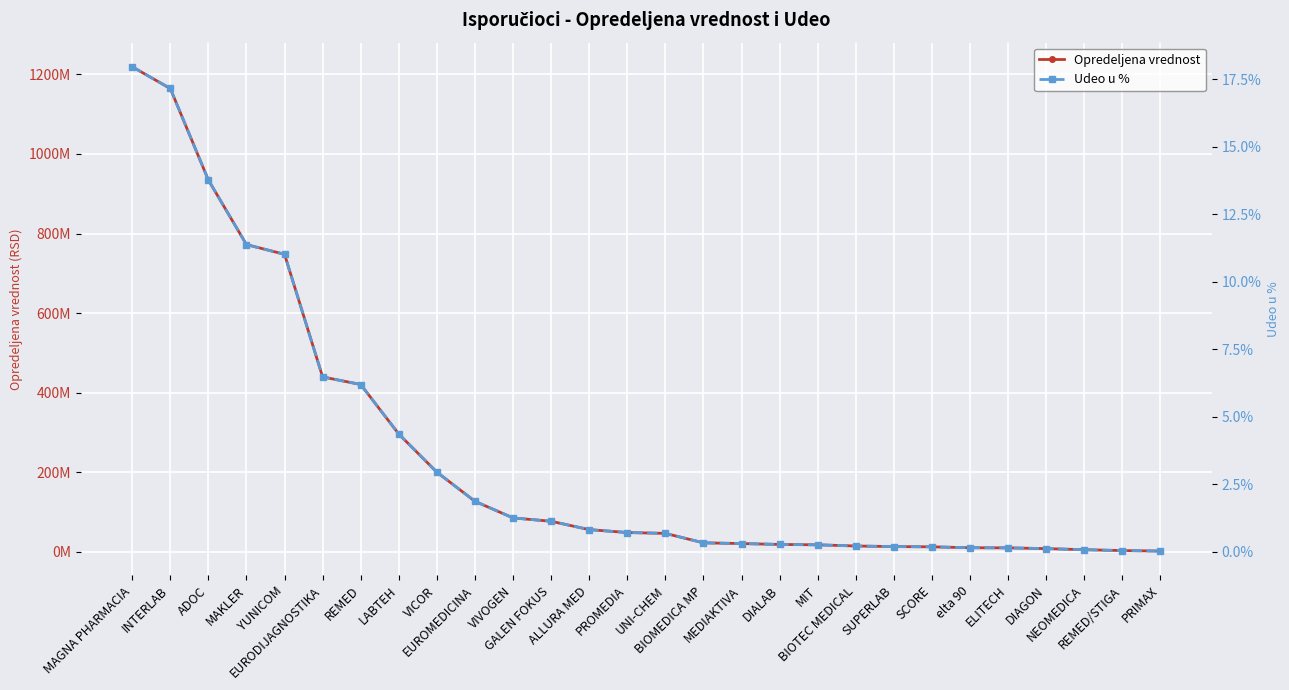

True or false: Opredeljena vrednost and Udeo u % cross at least once.

False